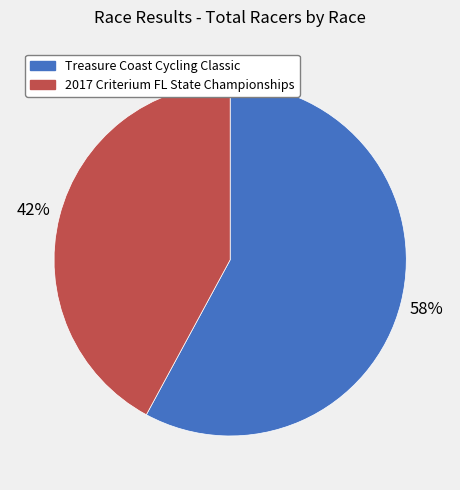

To the nearest percent, what is the average slice percentage?

50%